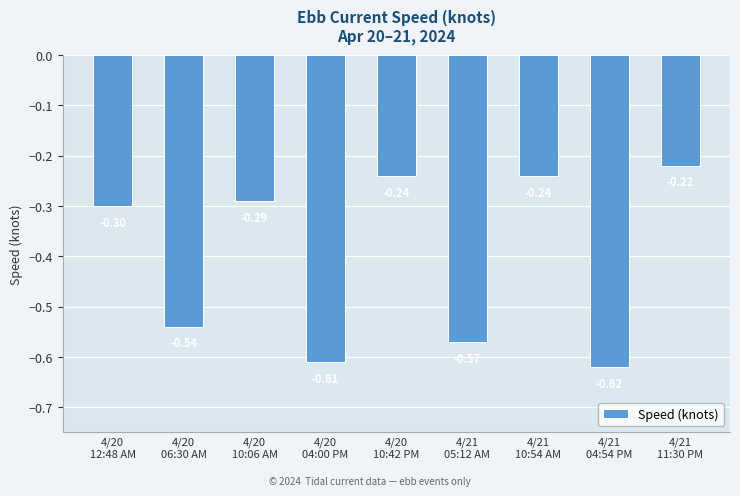

What is the sum of all values?

-3.6